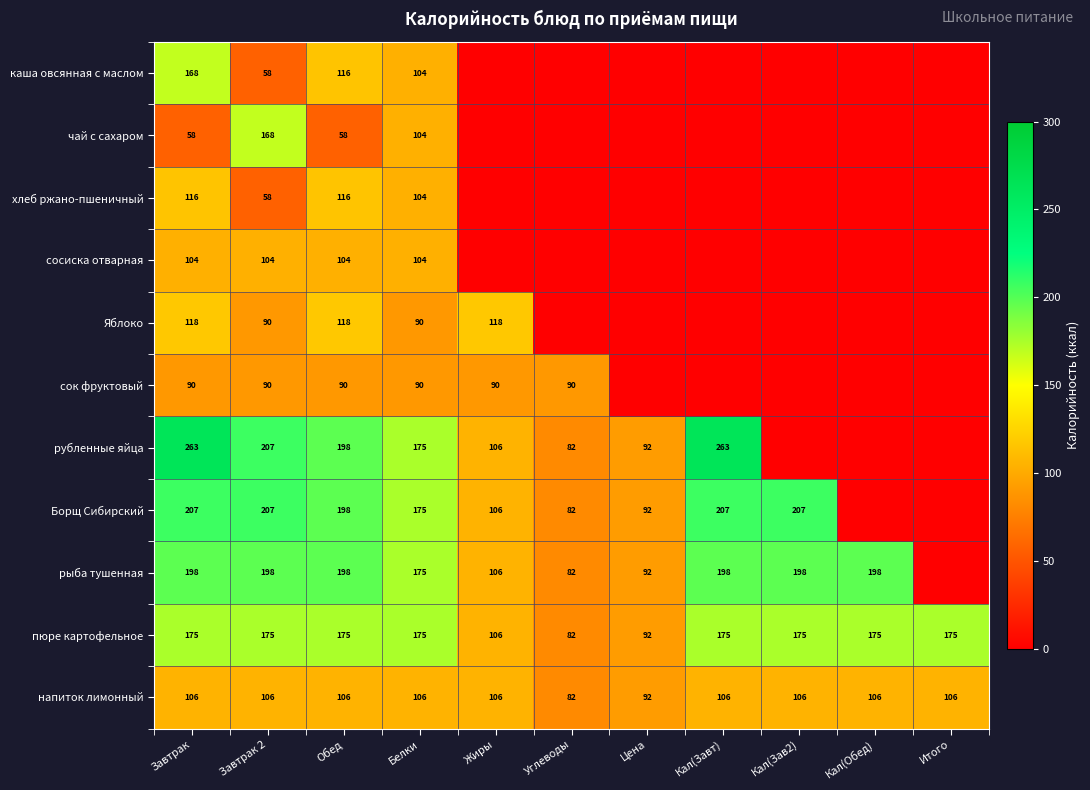

How many data points does each series have?

11